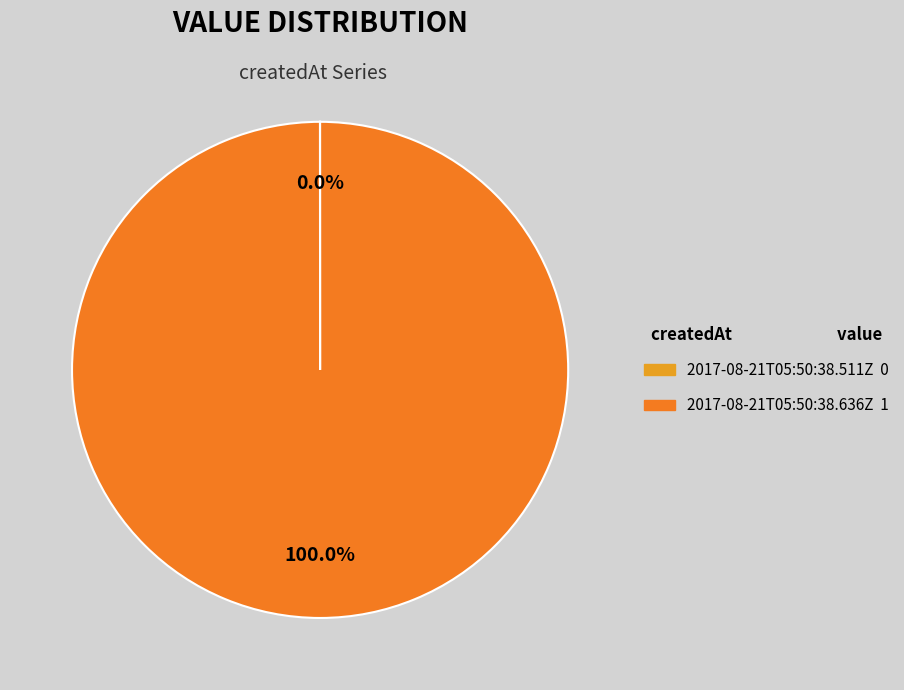

What is the total percentage of 2017-08-21T05:50:38.511Z and 2017-08-21T05:50:38.636Z?

100.0%